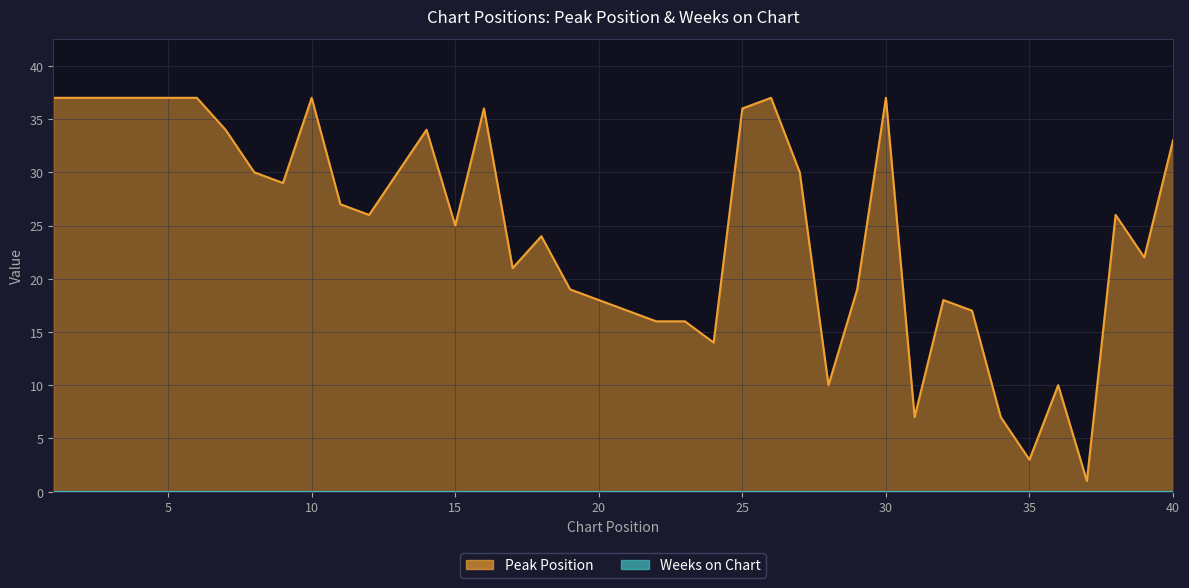

Which label corresponds to the largest value in the chart?

1